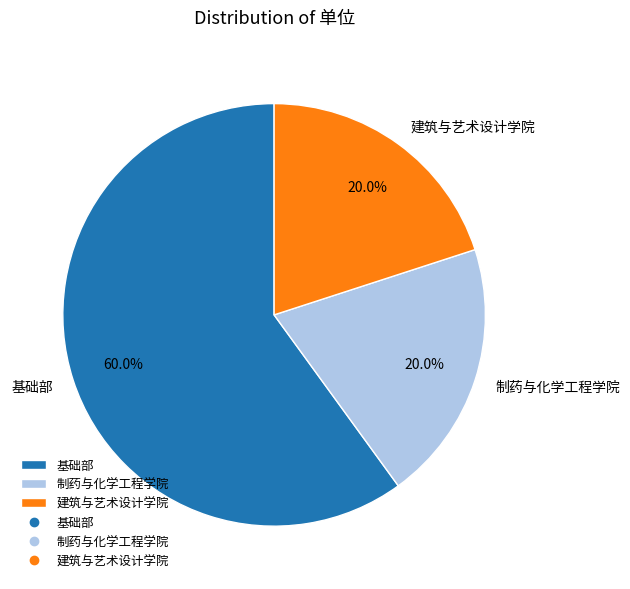

Does 制药与化学工程学院 represent more than half of the total?

No